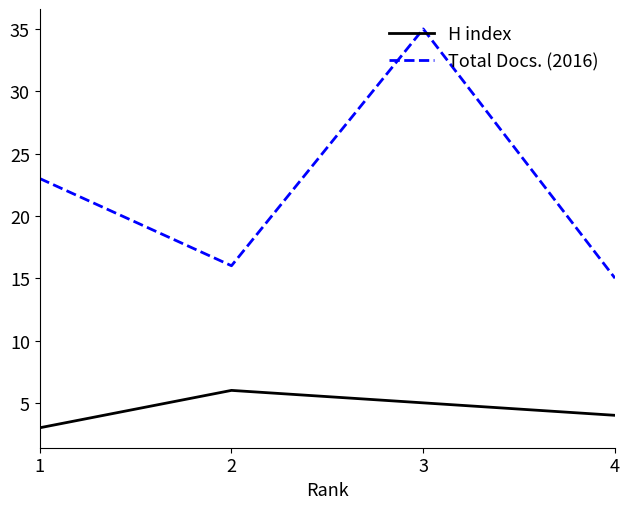

What is the total value across all series at 3?

40